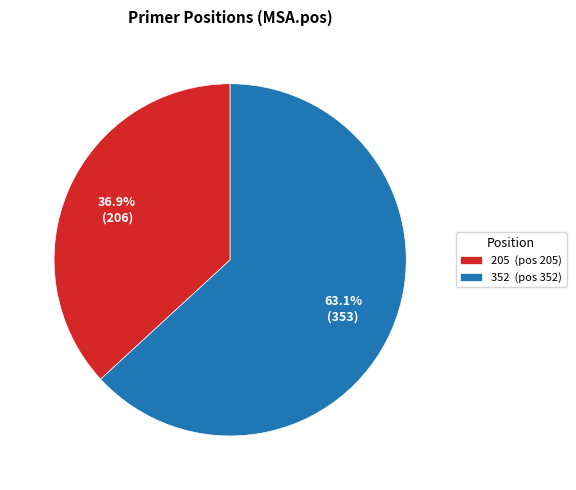

What percentage is the 205 slice, to the nearest percent?

37%